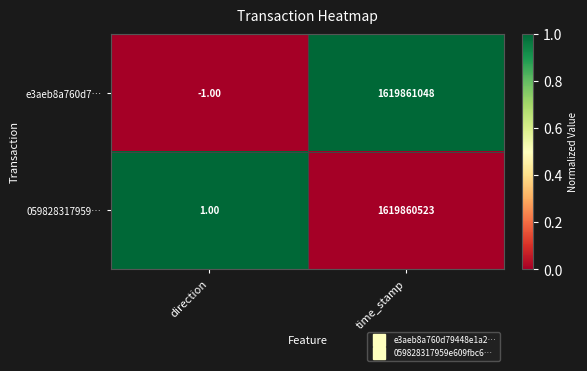

List the series in order of their overall mean, lowest first.

059828317959…, e3aeb8a760d7…